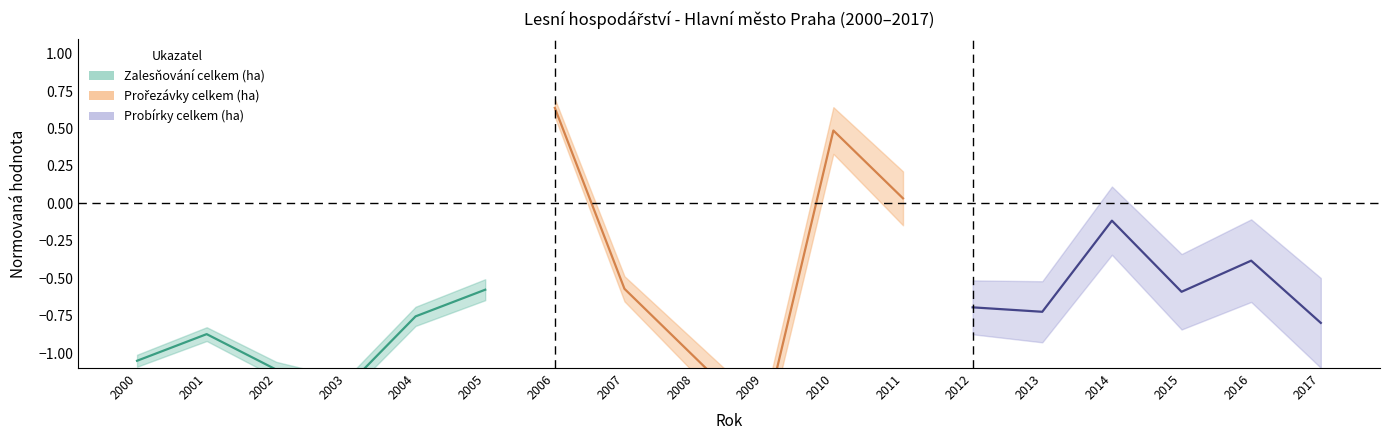

Reading left to right, extract all data points from this chart.

Zalesňování (normed): -1.1	-0.9	-1.1	-1.2	-0.8	-0.6
Prořezávky (normed): 0.6	-0.6	-1.0	-1.5	0.5	0.0
Probírky (normed): -0.7	-0.7	-0.1	-0.6	-0.4	-0.8